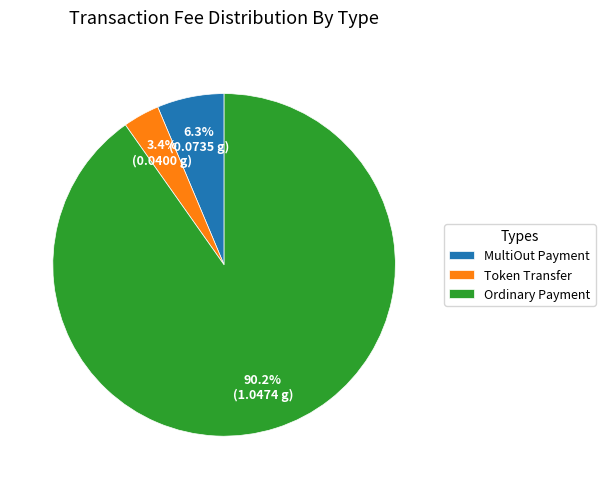

To the nearest percent, what is the difference between the largest and smallest slice percentages?

87%